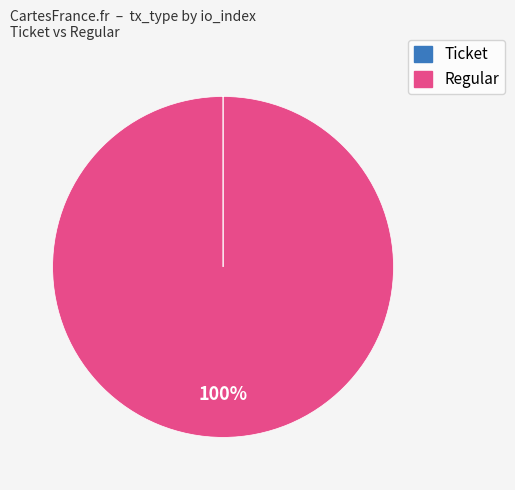

Does Regular represent more than half of the total?

Yes